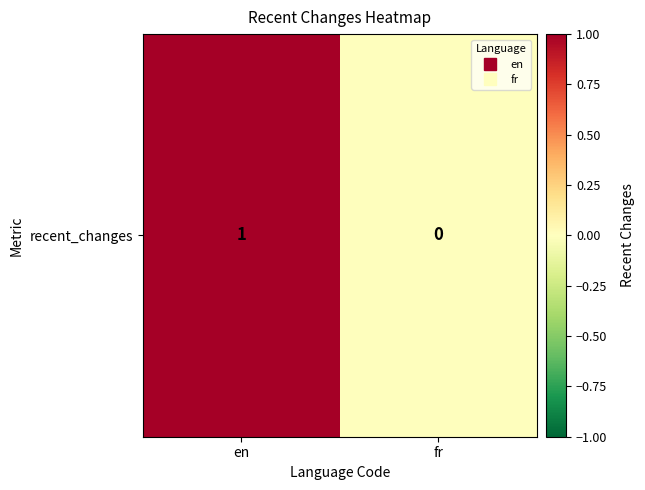

True or false: the data shows 1 at en.

True